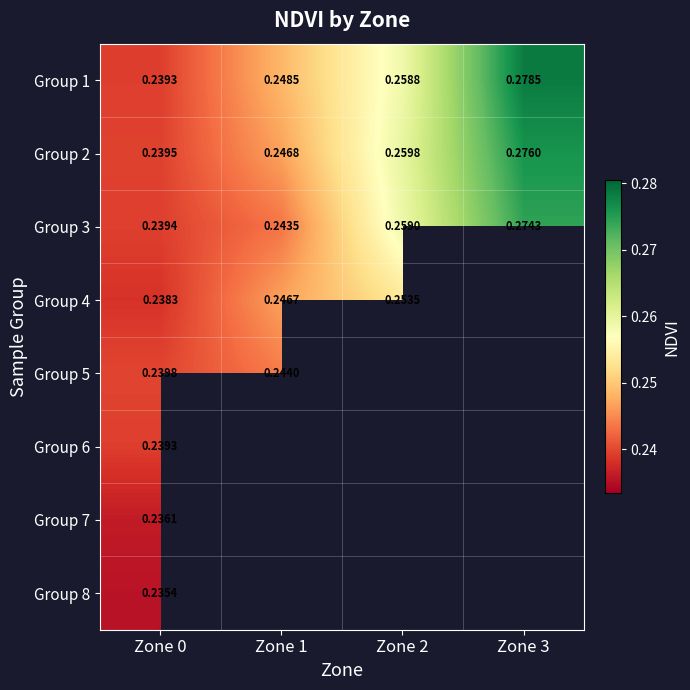

The value of Group 4 at Zone 2 is 0.1. True or false?

False